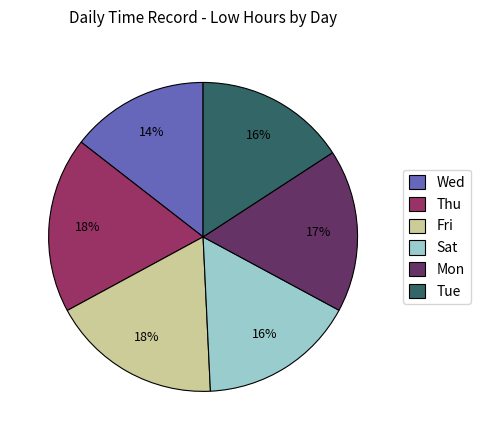

Count the number of slices in the pie.

6